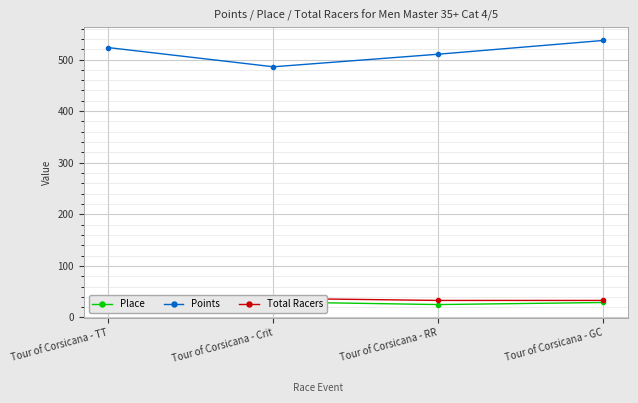

Rank the series by their maximum value, from highest to lowest.

Points, Total Racers, Place